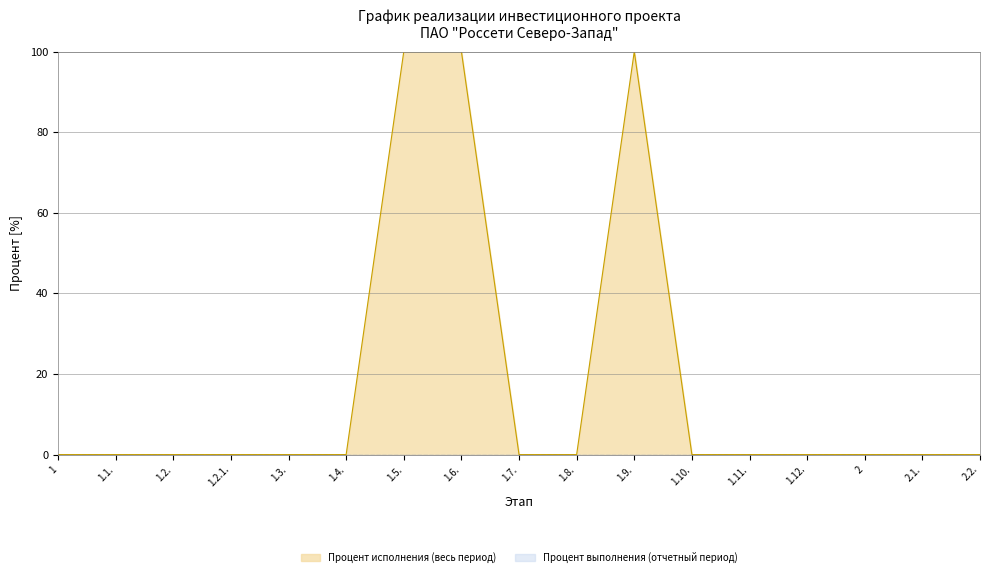

Rank the categories by value from lowest to highest.

1, 1.1., 1.2., 1.2.1., 1.3., 1.4., 1.7., 1.8., 1.10., 1.11., 1.12., 2, 2.1., 2.2., 1.5., 1.6., 1.9.